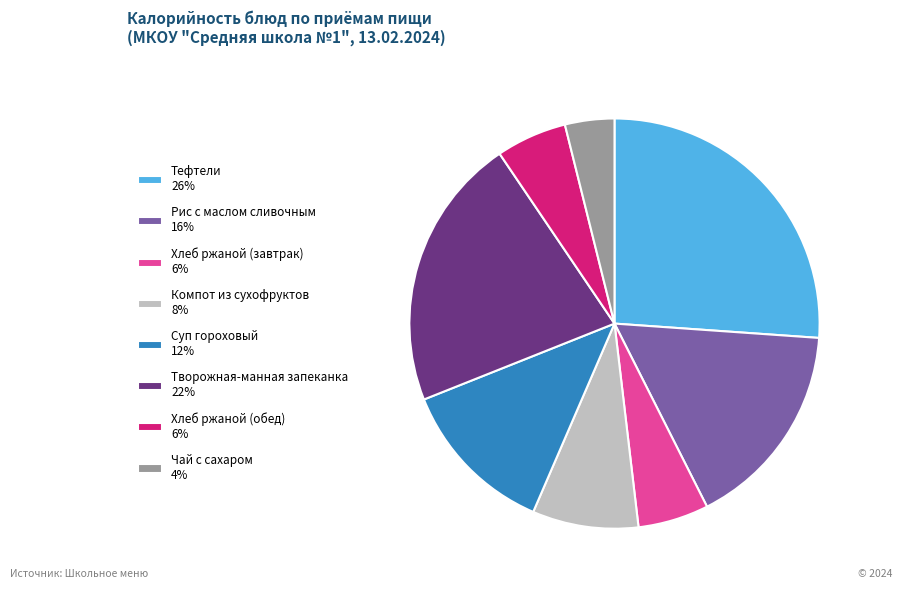

How many segments does this pie chart have?

8